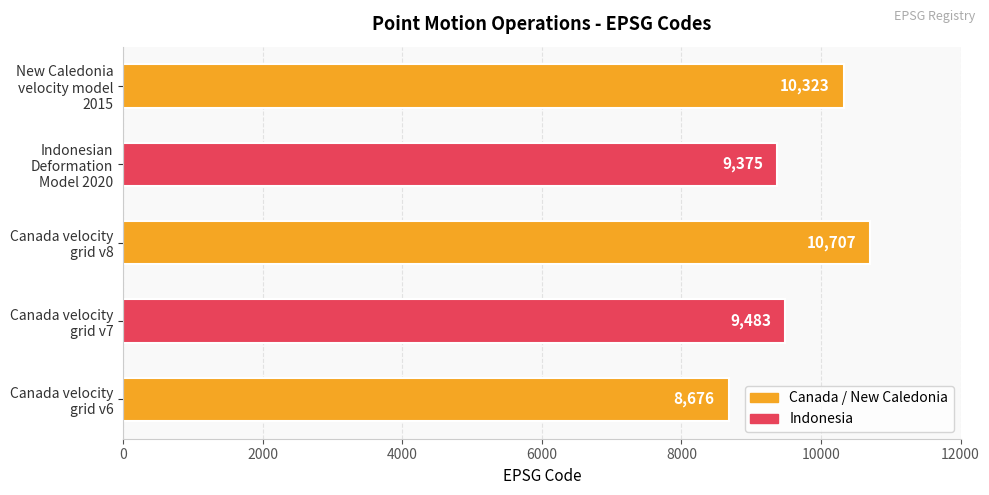

What is the difference between the maximum and minimum values?

2031